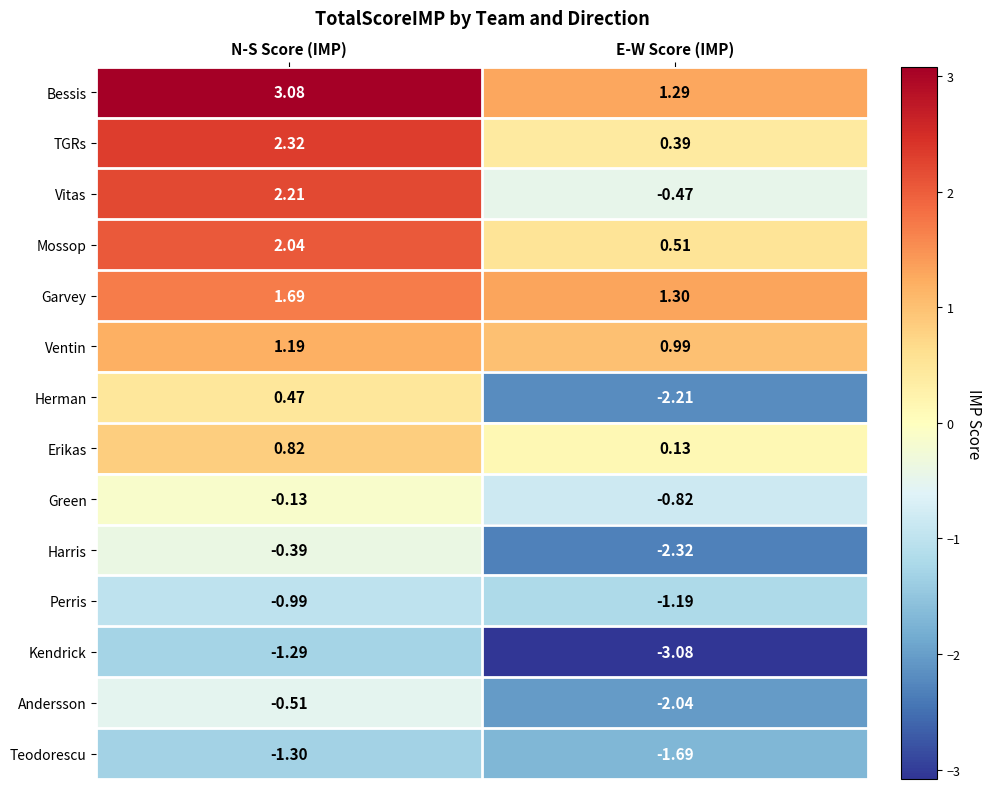

Rank the series by their maximum value, from lowest to highest.

Teodorescu, Kendrick, Perris, Andersson, Harris, Green, Herman, Erikas, Ventin, Garvey, Mossop, Vitas, TGRs, Bessis